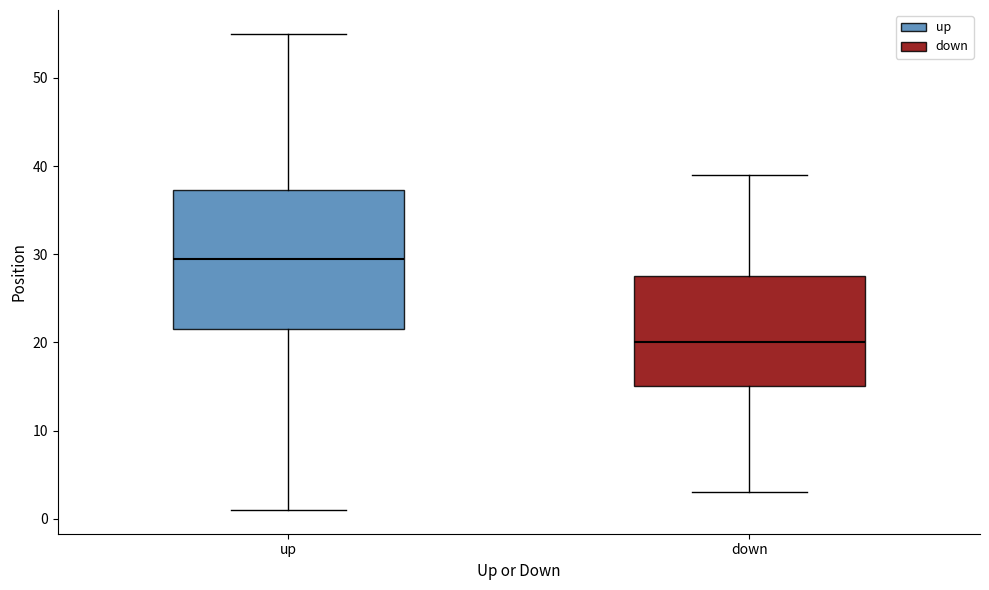

Reading left to right, read every box against the y-axis: the position of its median line, the range the box covers, and the ends of its whiskers. The values are not printed on the chart, so give them approximately, as read against the axis.

up: median 30, box 22 to 37, whiskers 1 to 55
down: median 20, box 15 to 28, whiskers 3 to 39